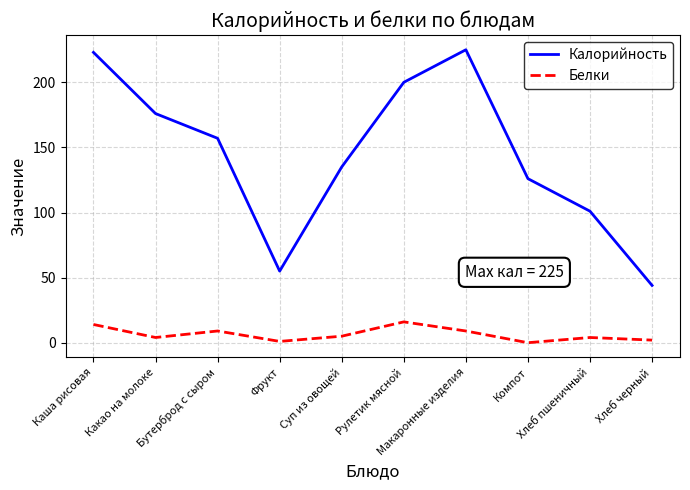

What position from the left is Фрукт?

4